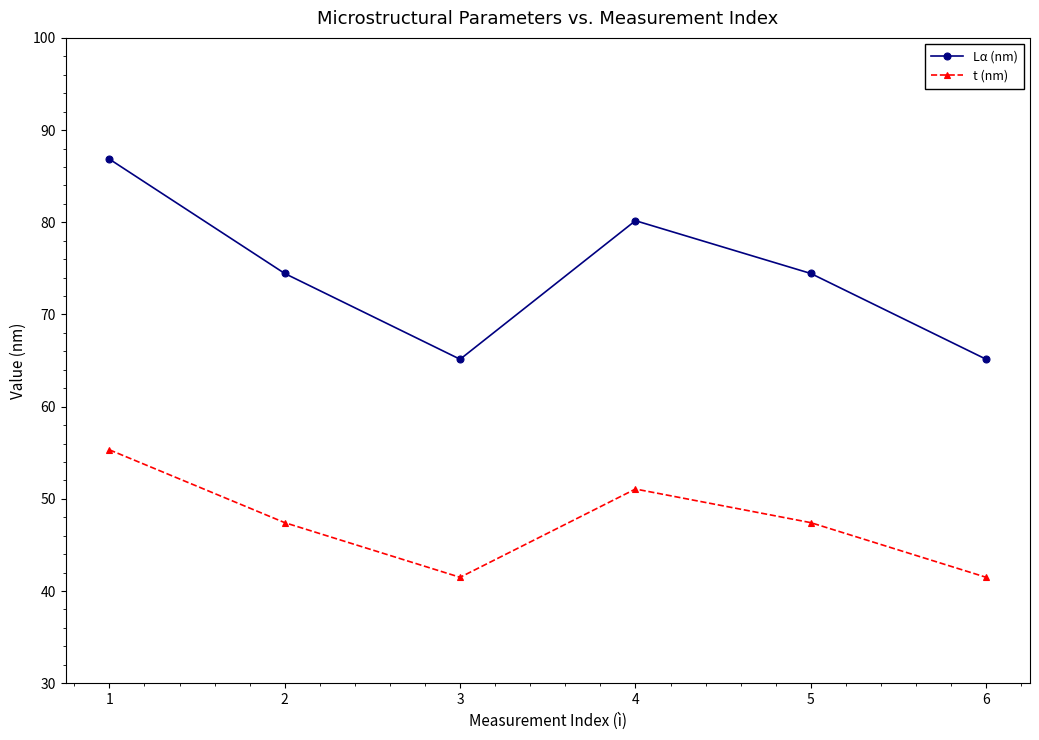

What is the spread (max minus min) of values at 1?

31.5